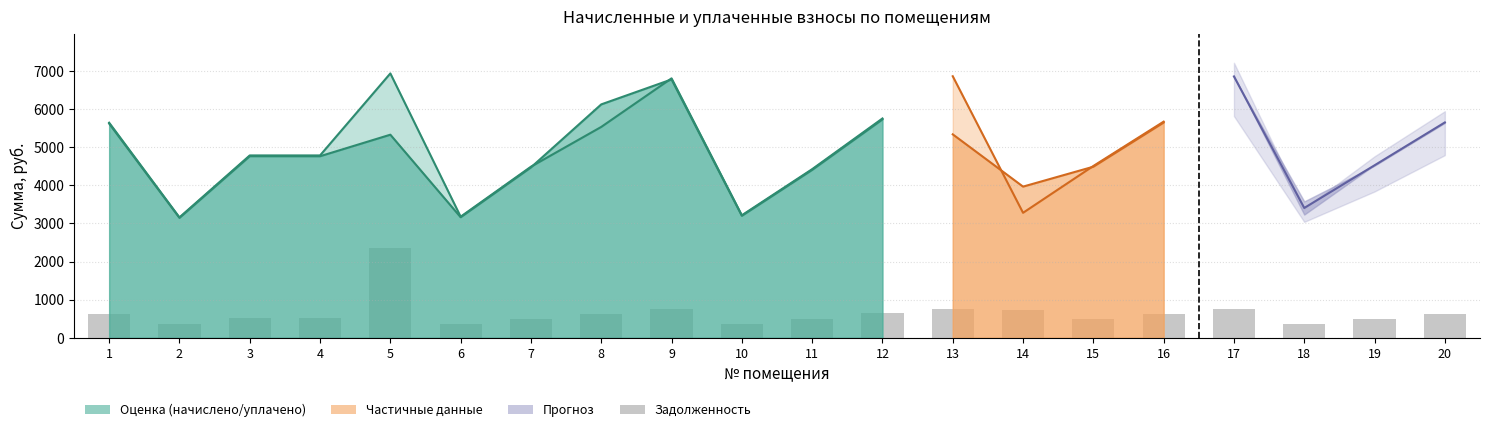

What is the difference between the maximum and minimum values?

2000.2